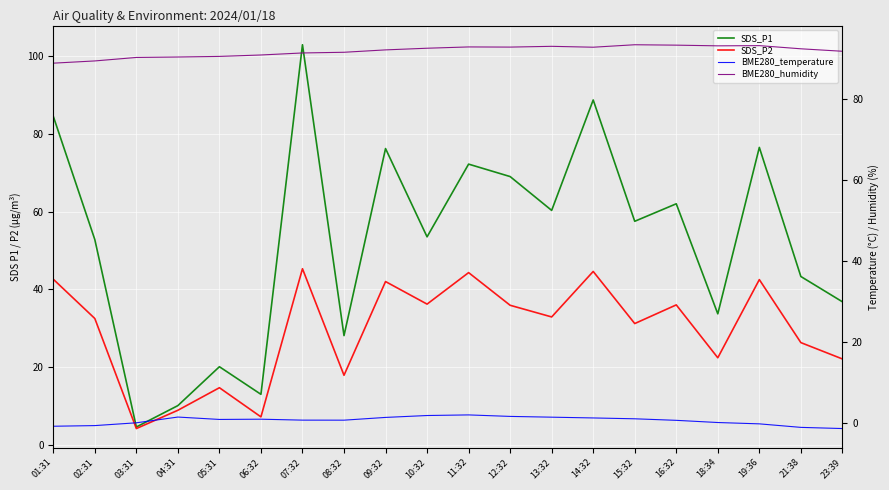

At 15:32, list the series in order from smallest to largest.

BME280_temperature, SDS_P2, SDS_P1, BME280_humidity